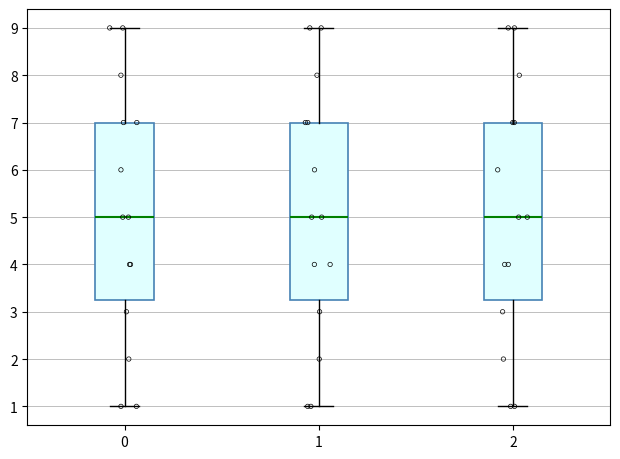

Where is the upper edge of the box at x = 1 on the y-axis? The values are not printed on the chart, so give them approximately, as read against the axis.

7.0